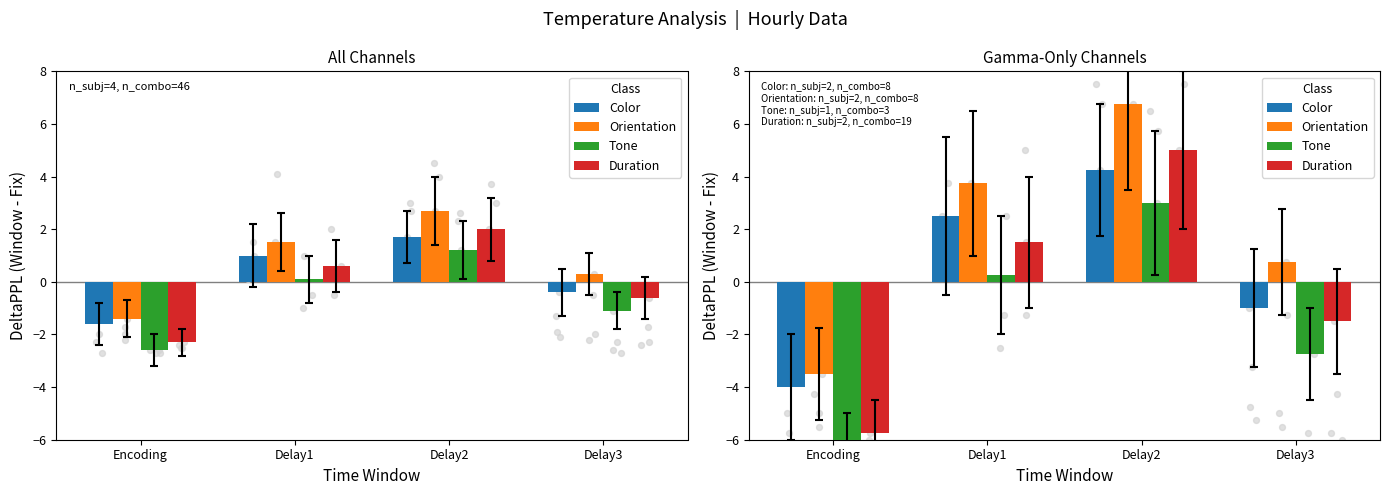

Which series has the largest total across all categories?

Orientation